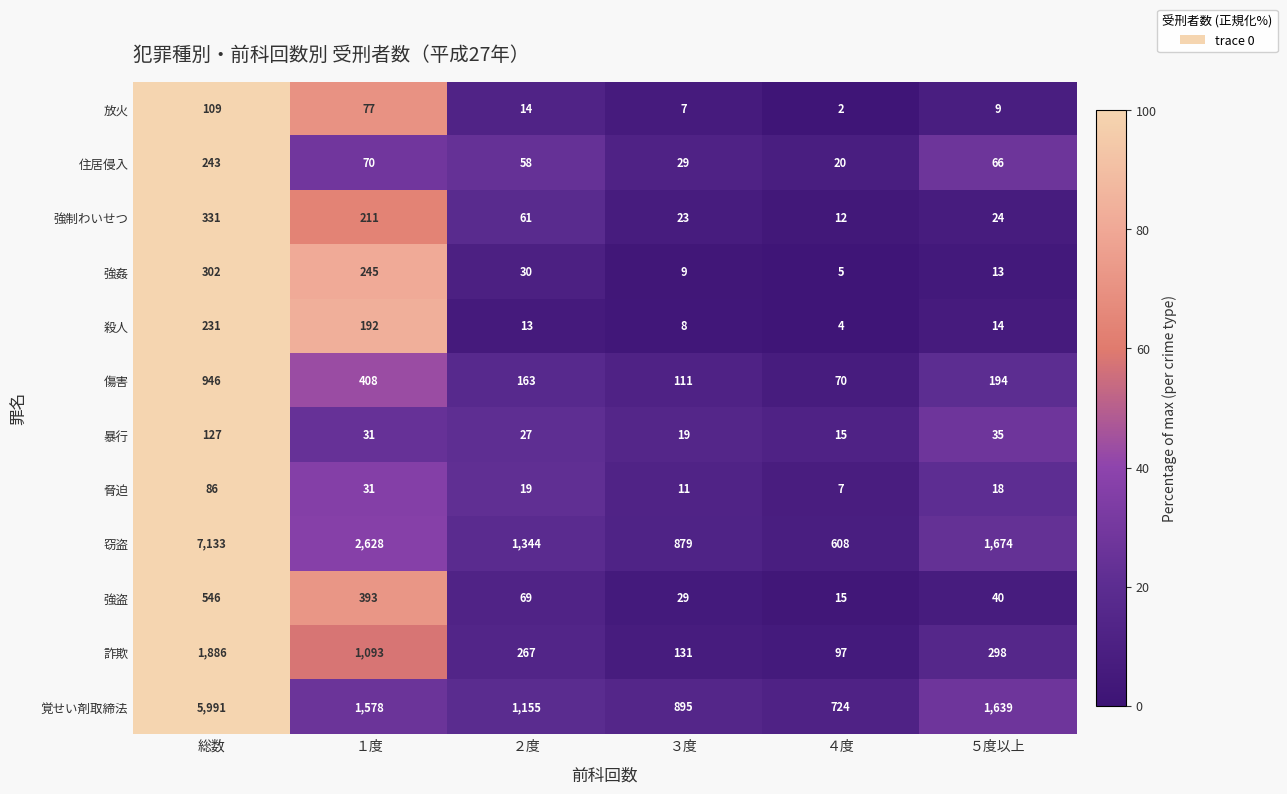

What is the maximum value shown in the chart?

7133